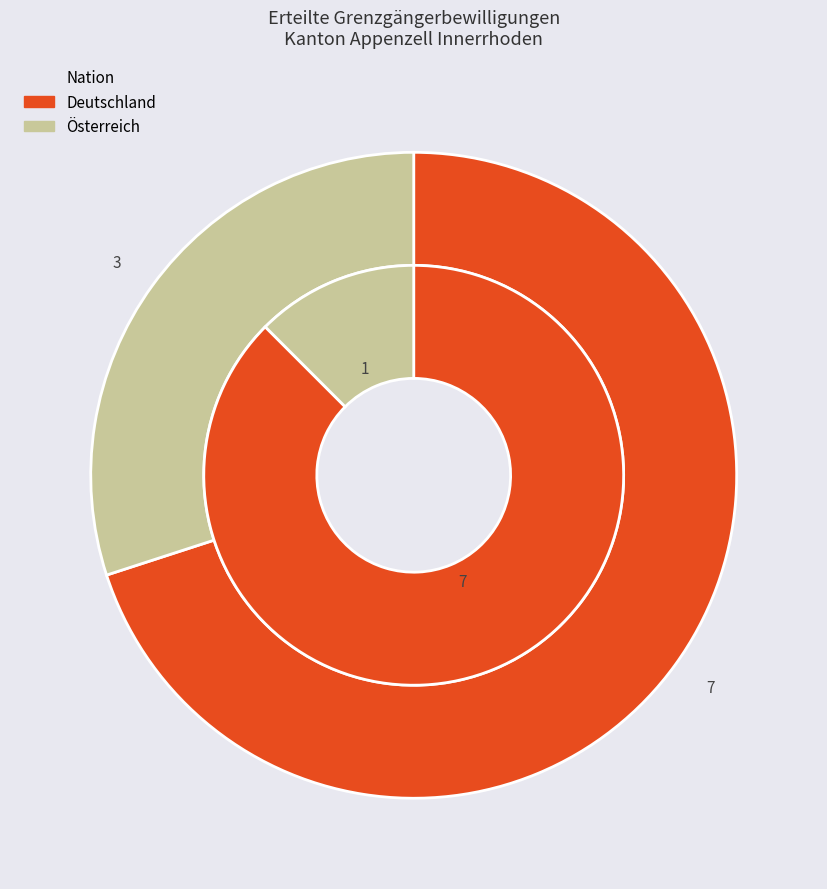

Combined, what portion of the pie is Österreich and Deutschland?

100.0%